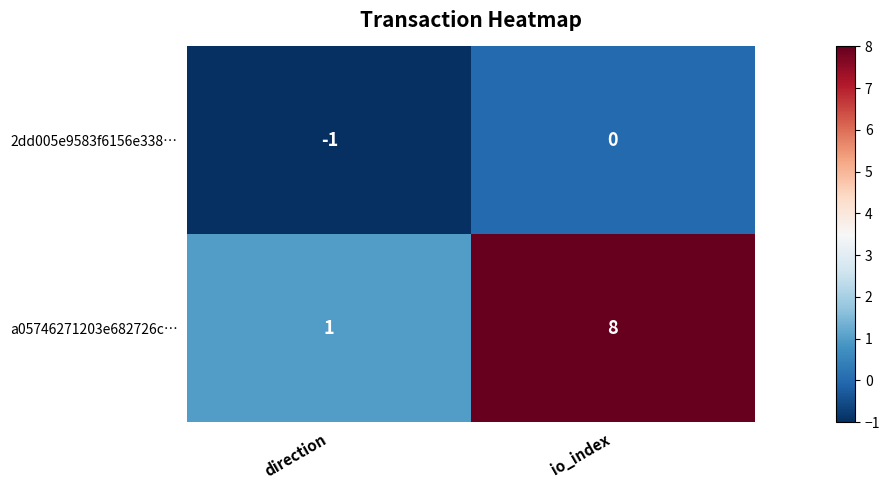

Count the number of data series in this chart.

2